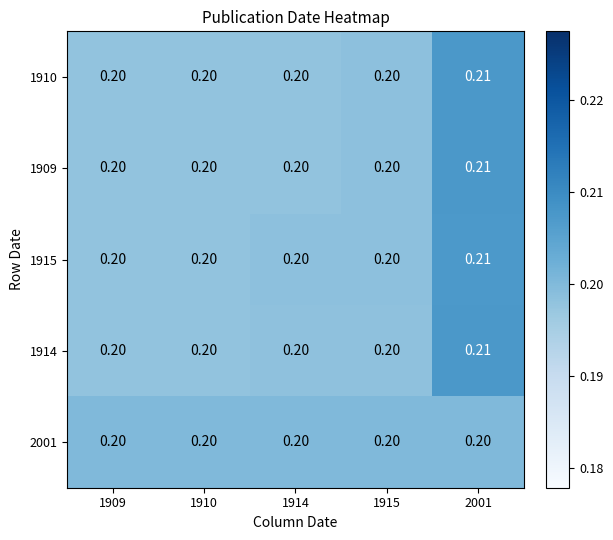

Which series has the largest total across all categories?

1910